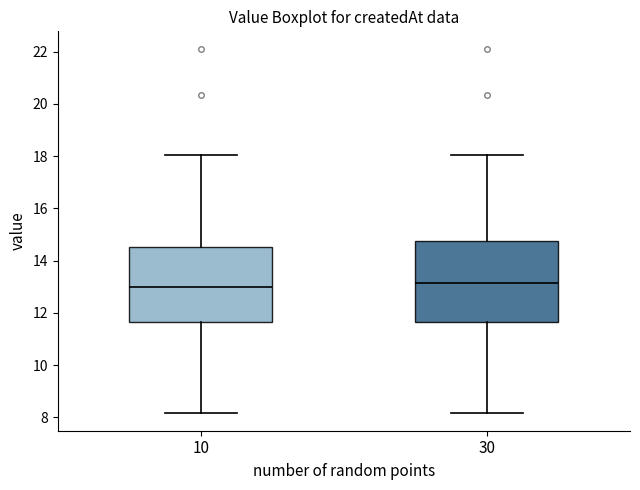

Which box is the tallest, from its lower edge to its upper edge?

30